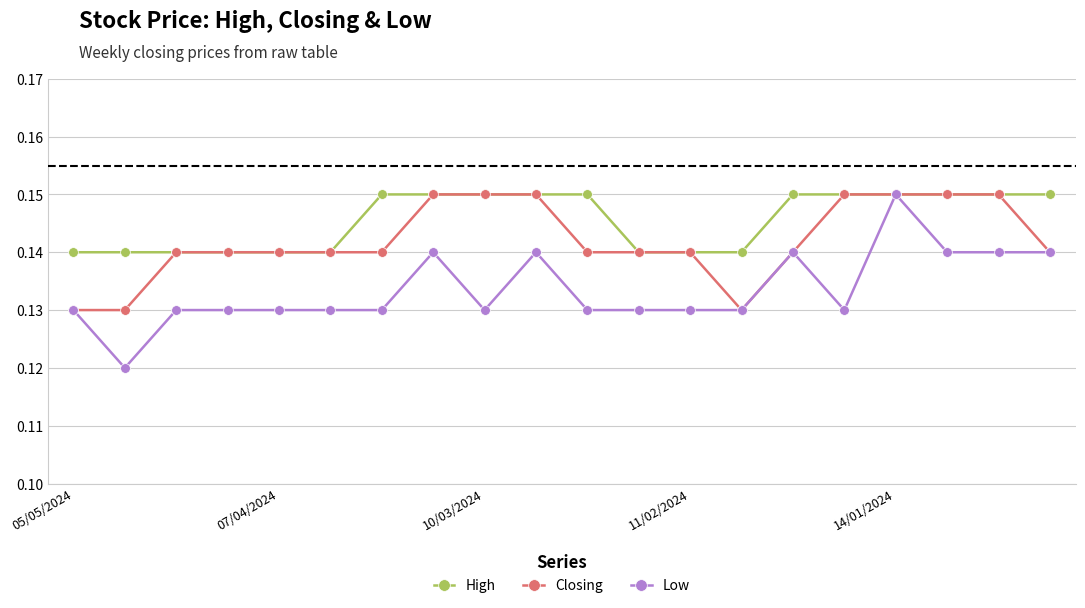

Which series has the largest range (max minus min)?

Low